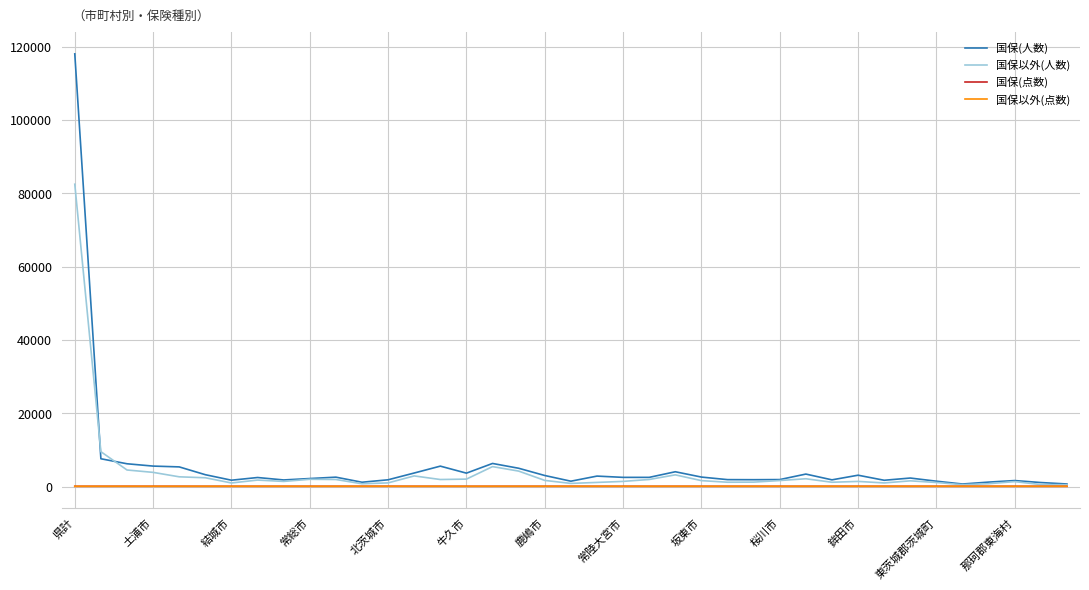

Does the chart have visible grid lines?

Yes